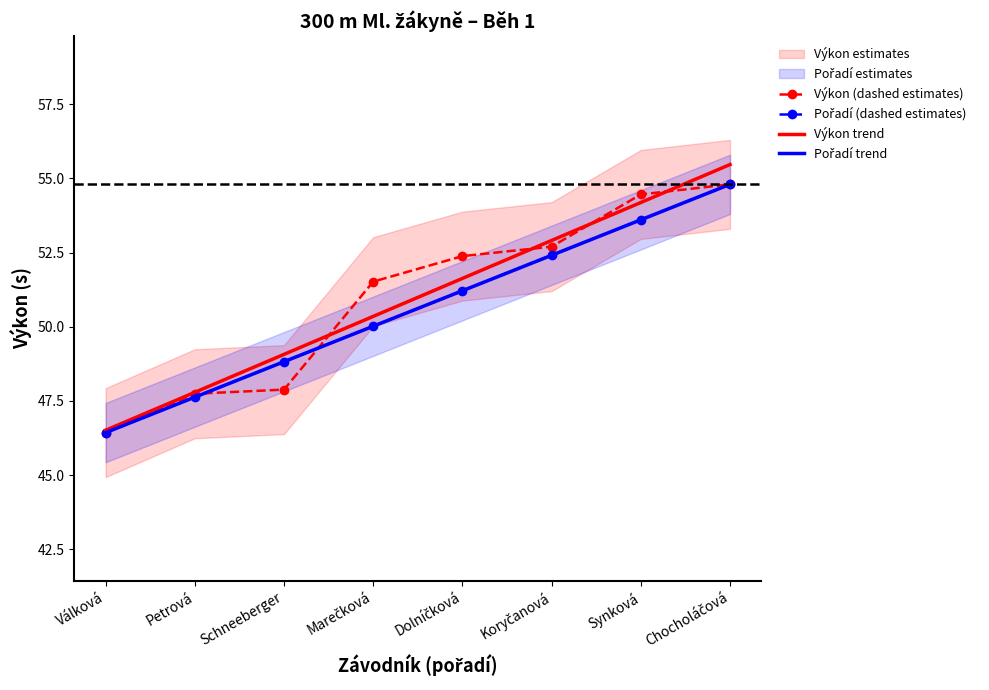

What is the value of the Pořadí trend point at the 8th from the left?

54.8